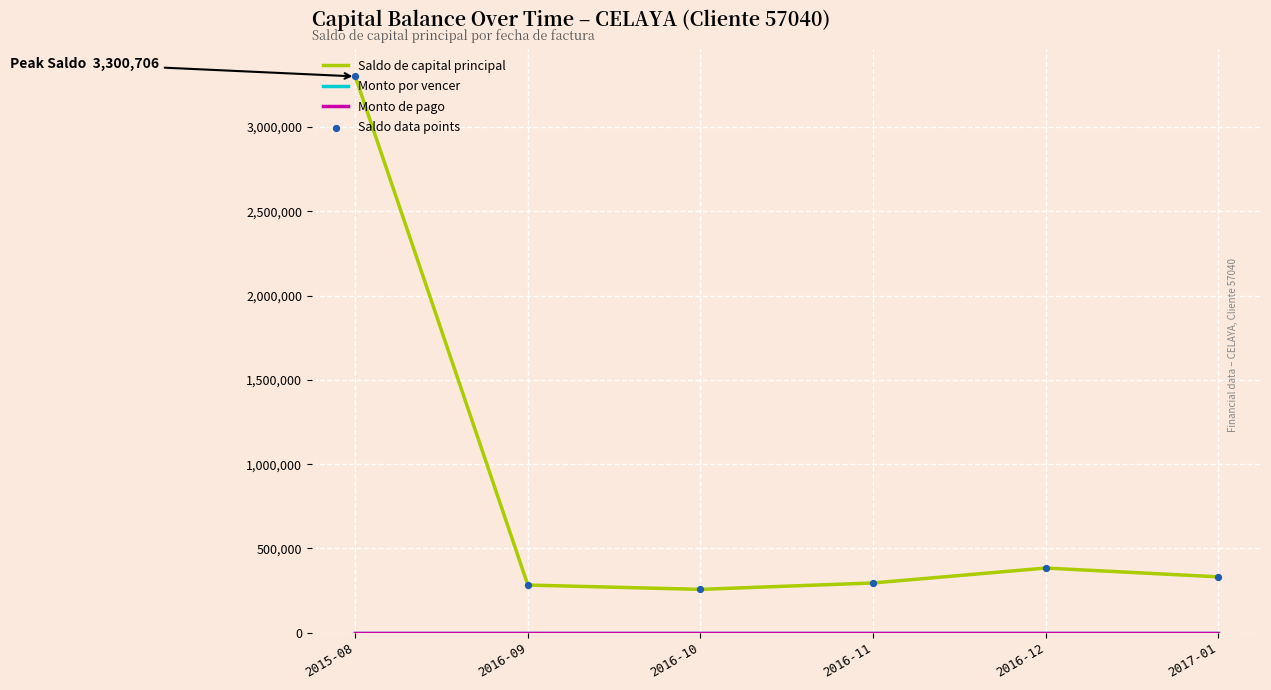

Is this an area chart (filled region under the line)?

No